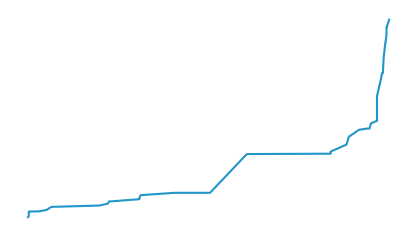

True or false: the data has more than 0 interior local peaks.

False